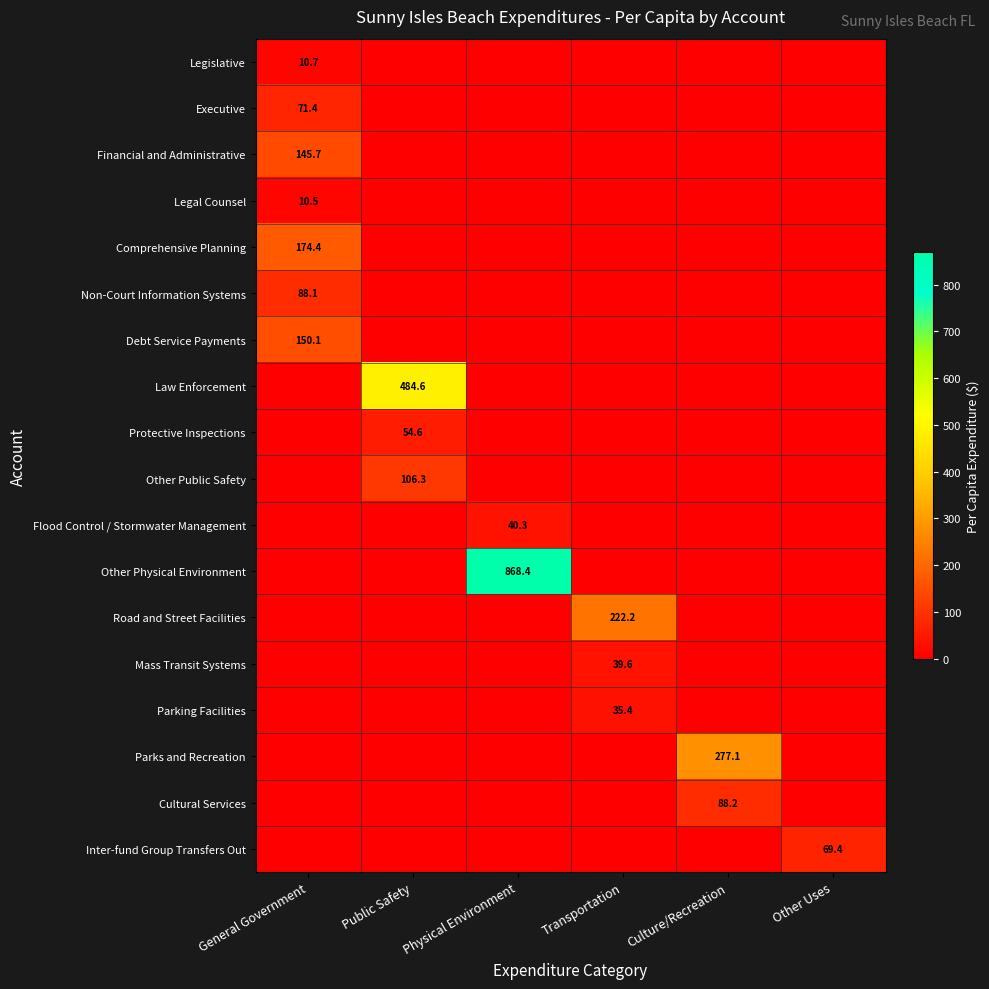

Is the value of Non-Court Information Systems at Other Uses greater than the value of Road and Street Facilities at Culture/Recreation?

No